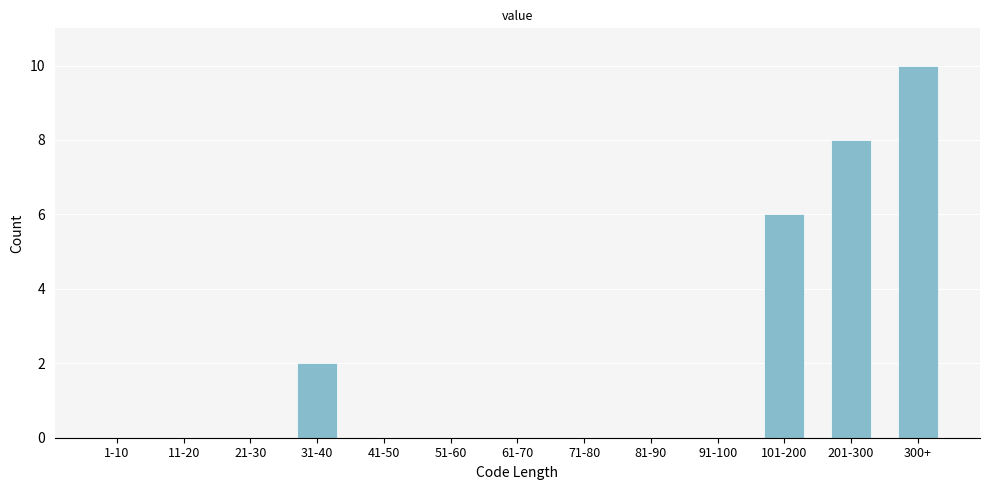

Reading right to left, list all the values displayed in this chart.

300+=10	201-300=8	101-200=6	91-100=0	81-90=0	71-80=0	61-70=0	51-60=0	41-50=0	31-40=2	21-30=0	11-20=0	1-10=0